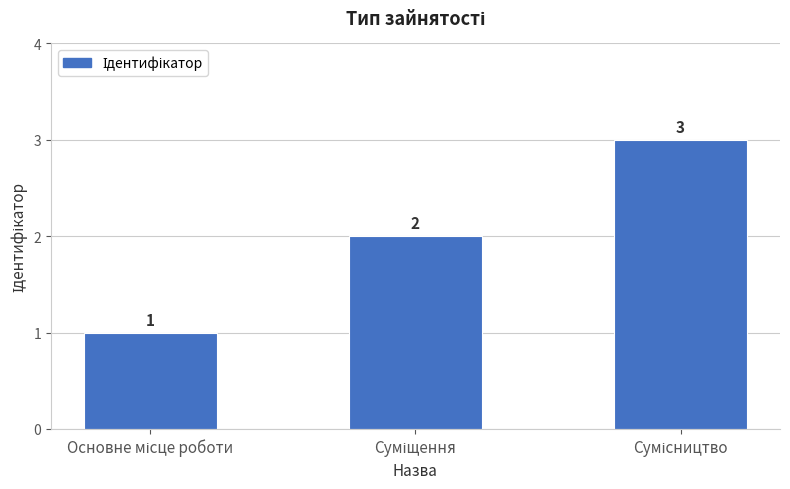

What is the difference between the maximum and minimum values?

2